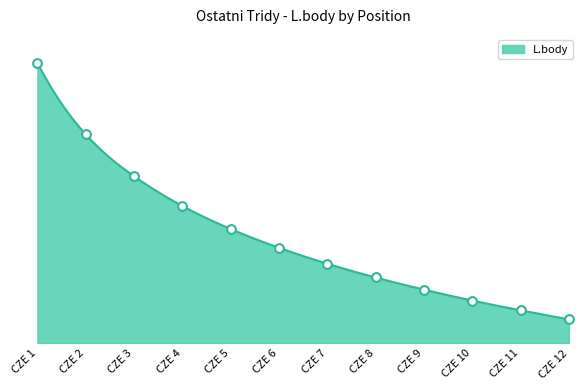

What is the ratio of the value at CZE 3 to the value at CZE 6?

1.7